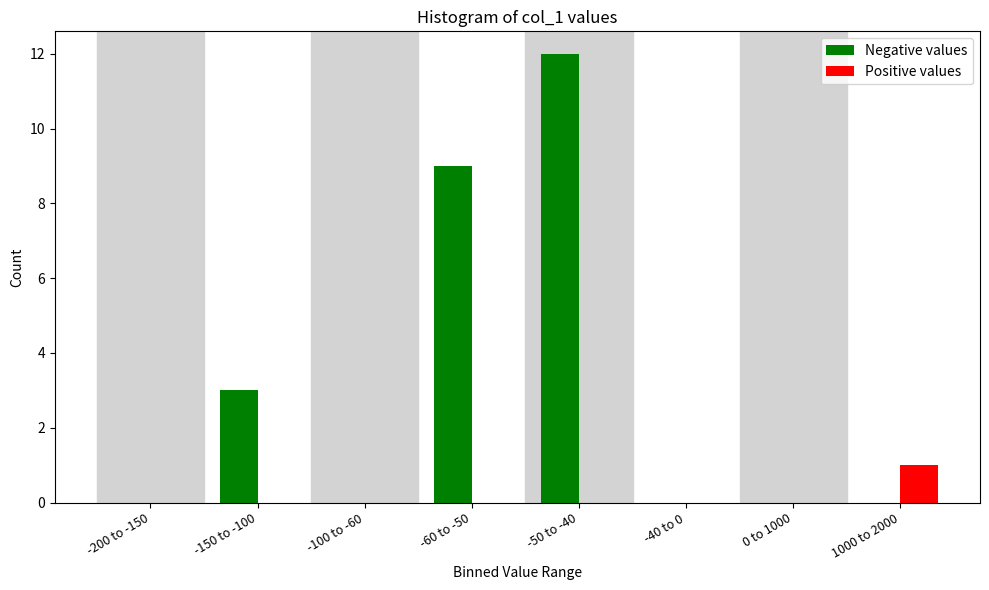

Reading left to right, list all the values displayed in this chart.

Negative values: -200 to -150=0	-150 to -100=3	-100 to -60=0	-60 to -50=9	-50 to -40=12	-40 to 0=0	0 to 1000=0	1000 to 2000=0
Positive values: -200 to -150=0	-150 to -100=0	-100 to -60=0	-60 to -50=0	-50 to -40=0	-40 to 0=0	0 to 1000=0	1000 to 2000=1